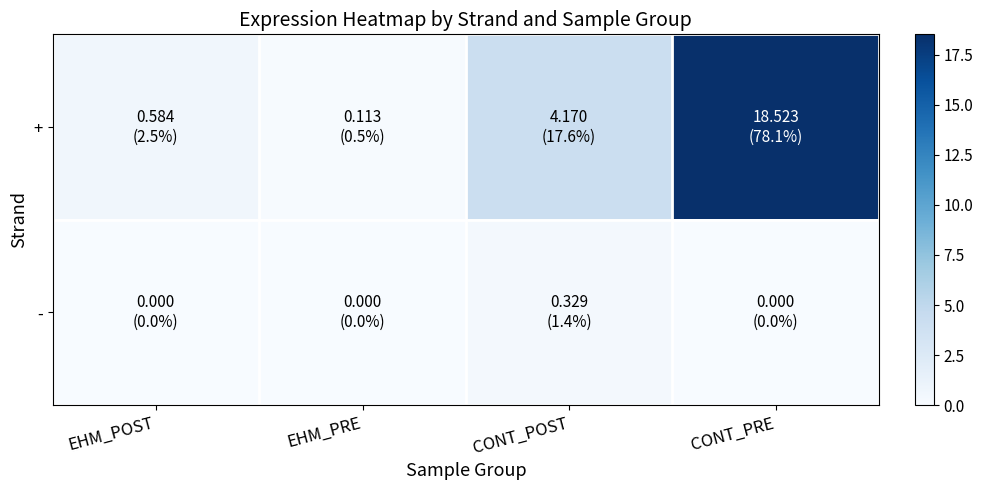

Between EHM_PRE and CONT_PRE, which is larger?

CONT_PRE